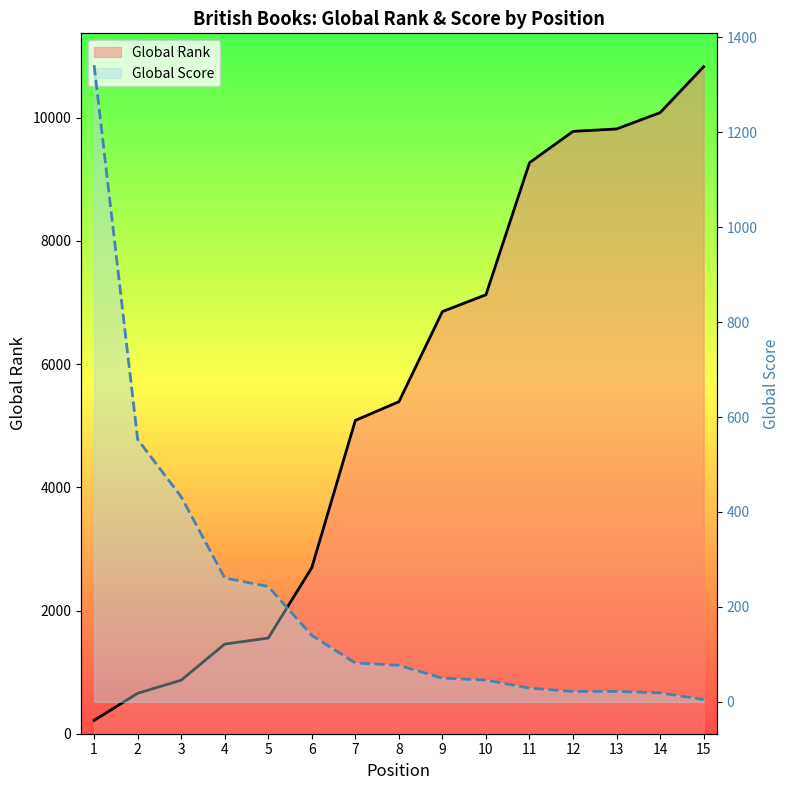

Which series has the largest range (max minus min)?

Global Rank